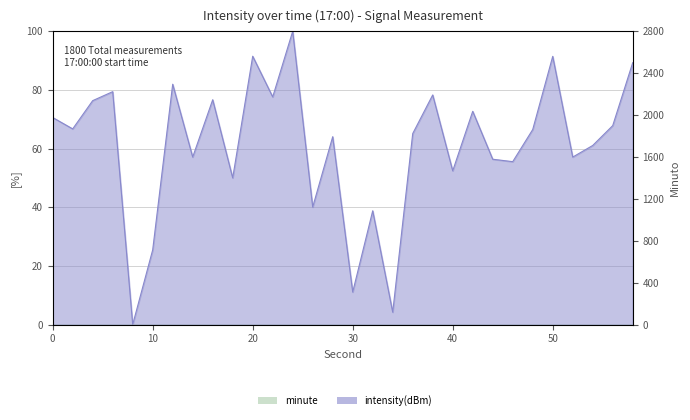

Reading left to right, extract all data points from this chart.

70.6	66.7	76.3	79.4	0.0	25.5	81.9	57.1	76.6	50.0	91.5	77.6	100.0	40.1	64.1	11.1	38.8	4.2	65.1	78.3	52.4	72.7	56.4	55.5	66.5	91.4	57.1	61.1	67.8	89.3